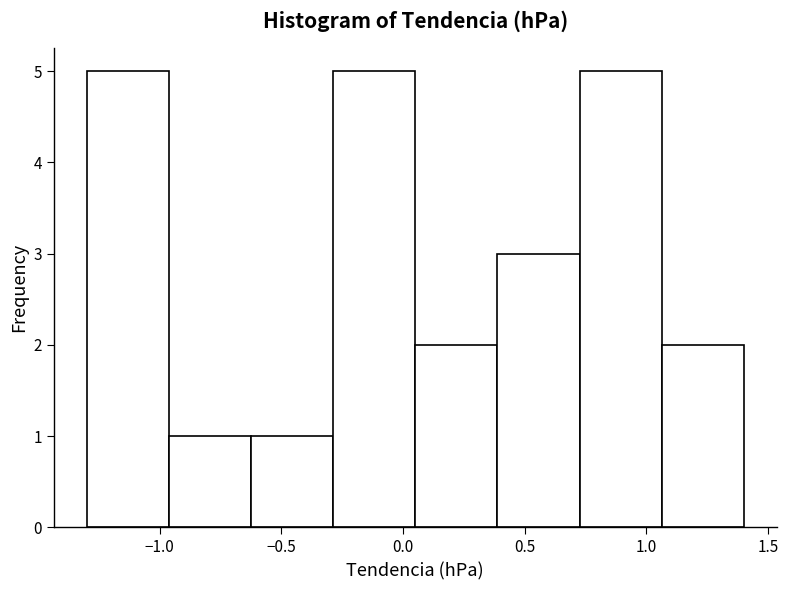

What is the height of the bar covering -0.30 to 0.05 on the x-axis? Neither the bar edges nor the heights are printed on the chart, so give them approximately, as read against the axes.

5